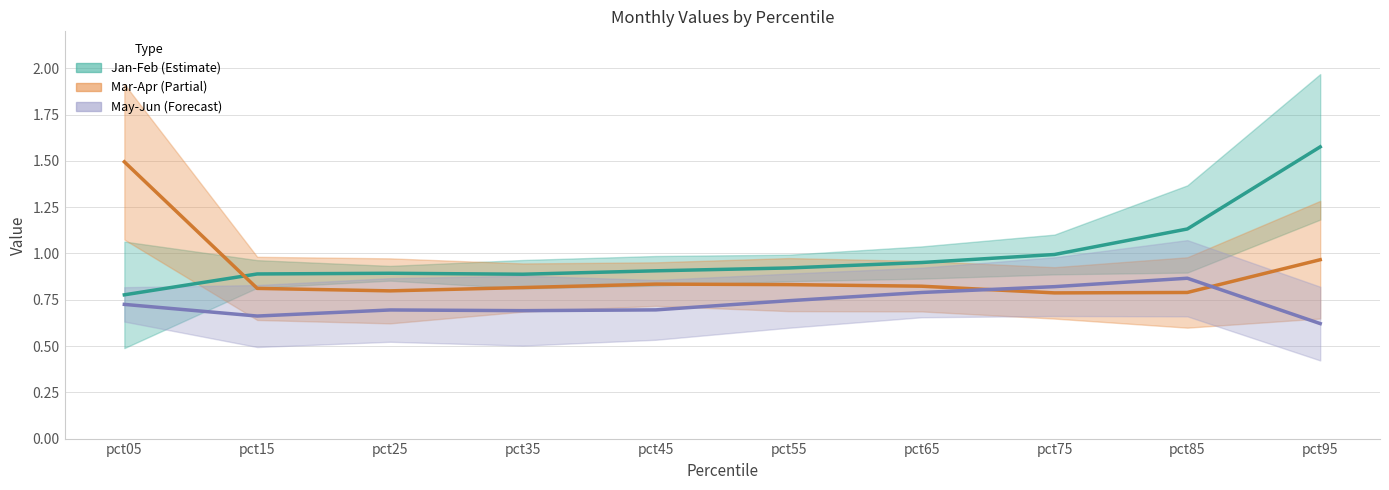

Rank the series at pct75 from highest to lowest value.

Feb, Jun, Apr